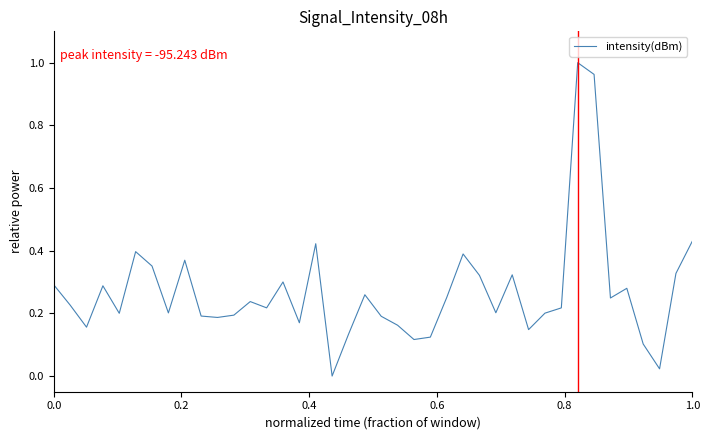

What is the difference between the maximum and second lowest values?

1.0